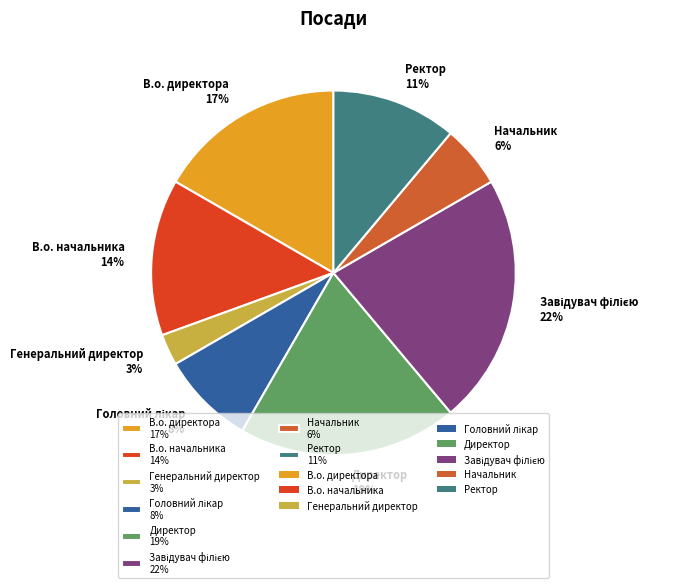

To the nearest percent, what portion does Начальник 6% represent?

6%